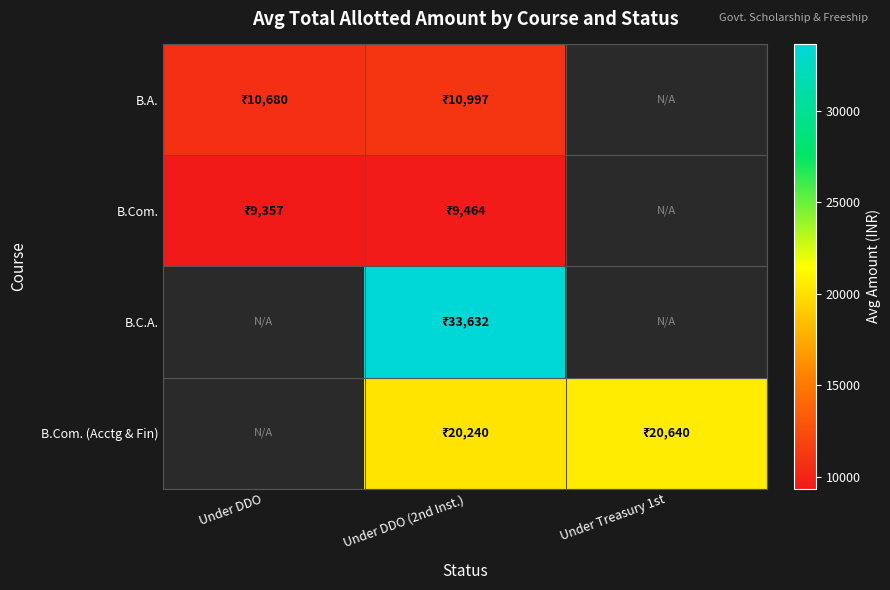

Between Under DDO (2nd Inst.) and Under Treasury 1st, which is larger?

Under Treasury 1st